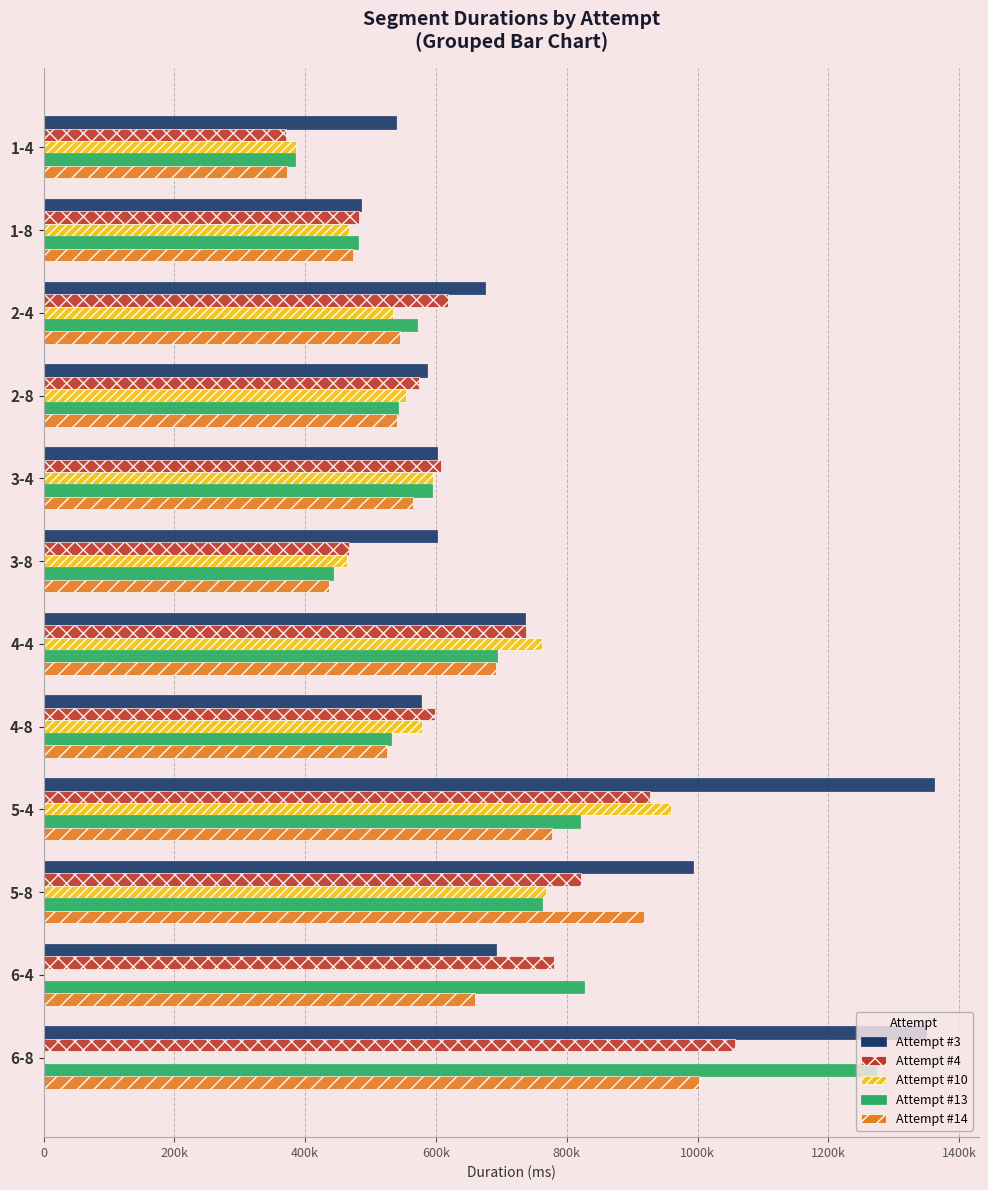

How many data points in Attempt #4 are less than 618490?

6